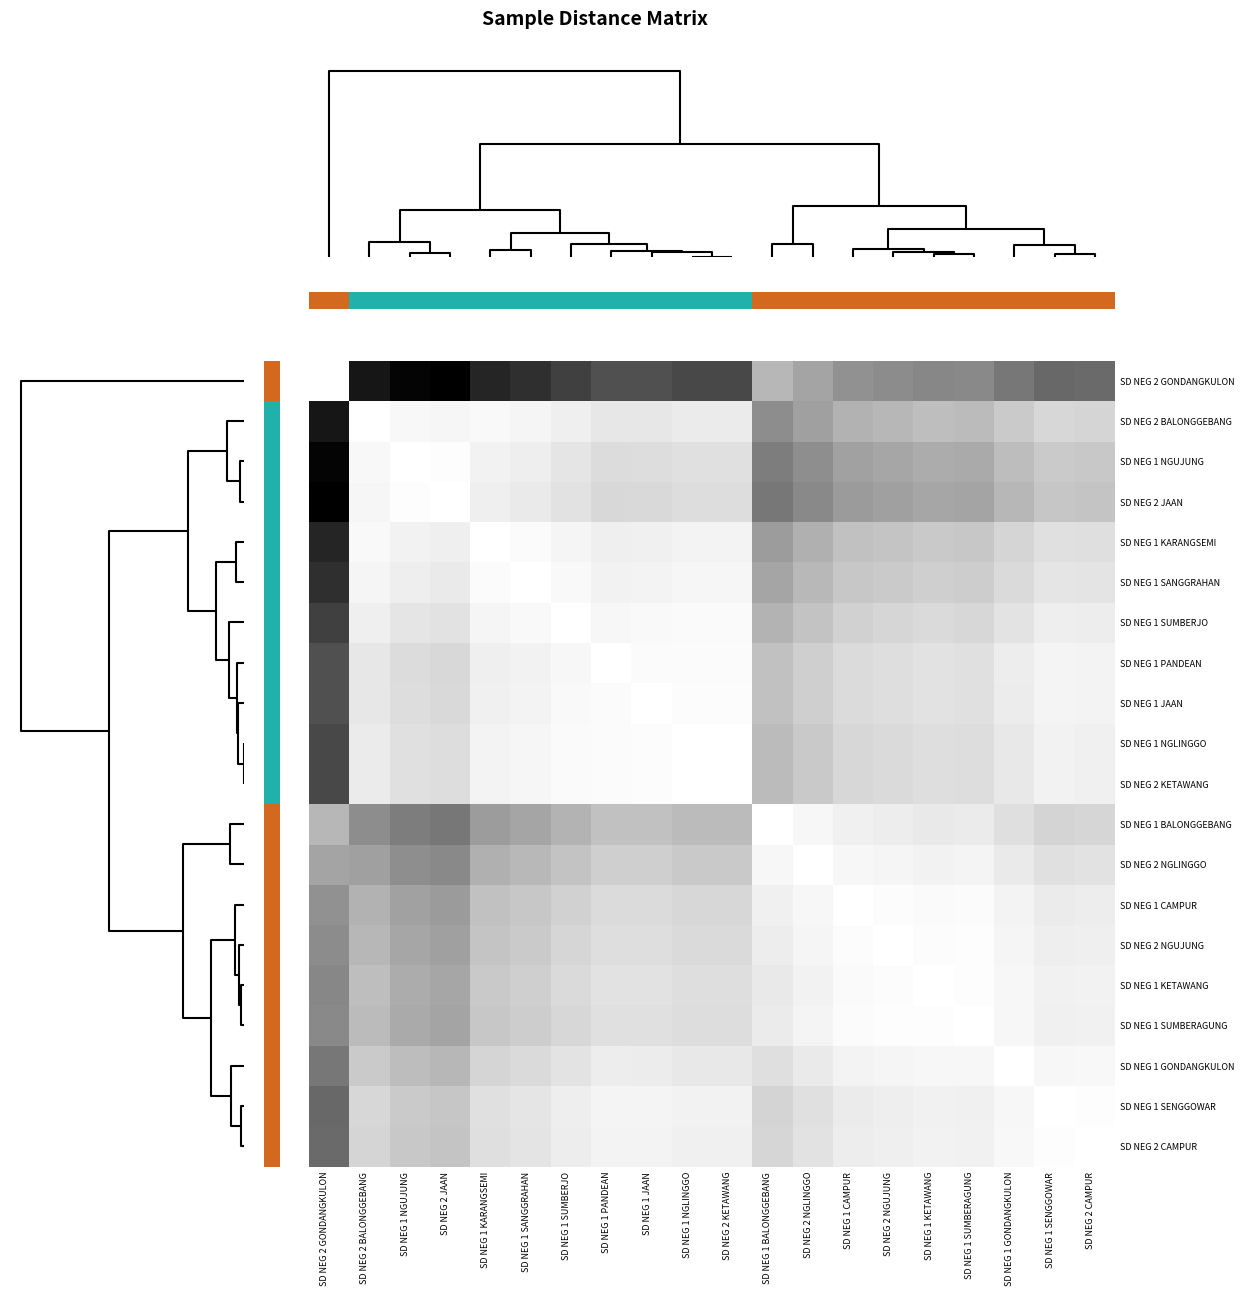

At SD NEG 1 KARANGSEMI, list the series in order from largest to smallest.

SD NEG 2 GONDANGKULON, SD NEG 1 BALONGGEBANG, SD NEG 2 NGLINGGO, SD NEG 1 CAMPUR, SD NEG 2 NGUJUNG, SD NEG 1 SUMBERAGUNG, SD NEG 1 KETAWANG, SD NEG 1 GONDANGKULON, SD NEG 2 CAMPUR, SD NEG 1 SENGGOWAR, SD NEG 2 JAAN, SD NEG 1 PANDEAN, SD NEG 1 JAAN, SD NEG 1 NGUJUNG, SD NEG 1 NGLINGGO, SD NEG 2 KETAWANG, SD NEG 1 SUMBERJO, SD NEG 2 BALONGGEBANG, SD NEG 1 SANGGRAHAN, SD NEG 1 KARANGSEMI